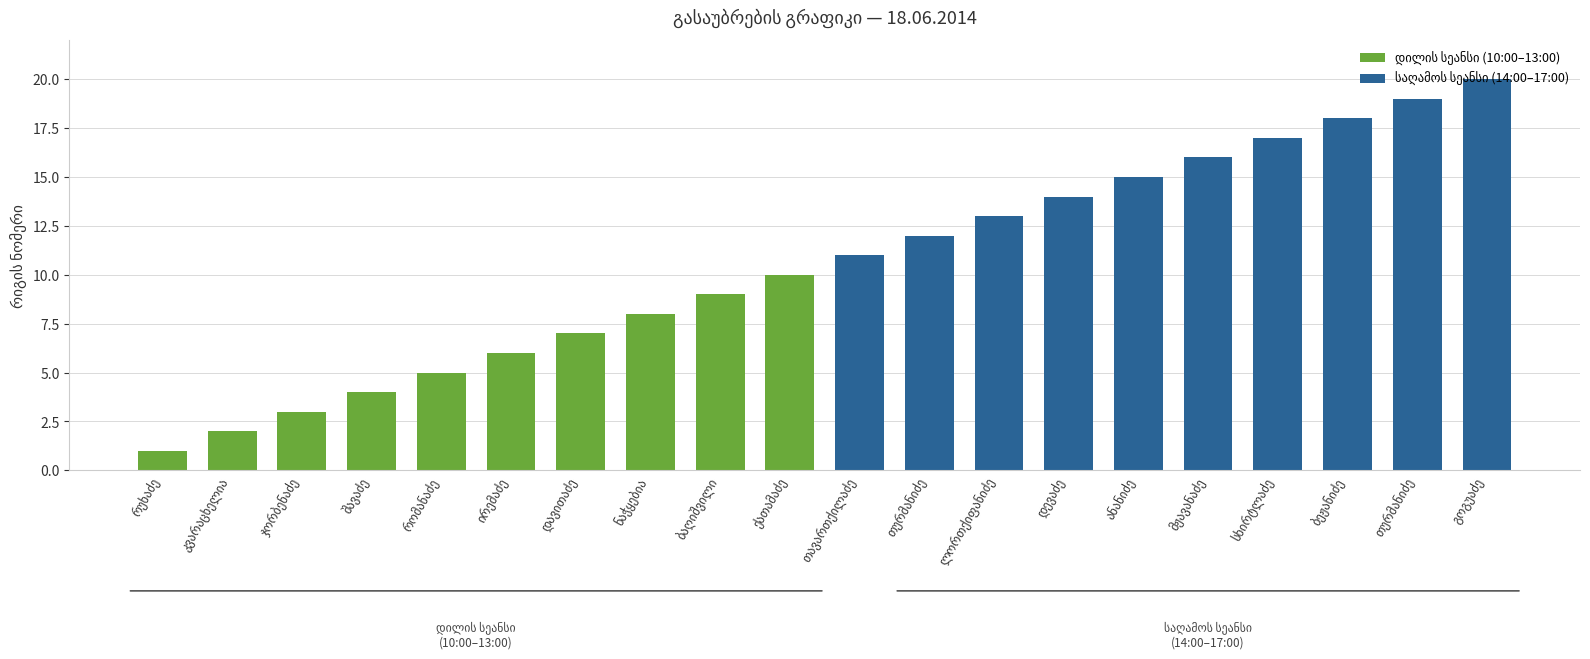

Reading left to right, transcribe all the data shown in this chart.

1	2	3	4	5	6	7	8	9	10	11	12	13	14	15	16	17	18	19	20